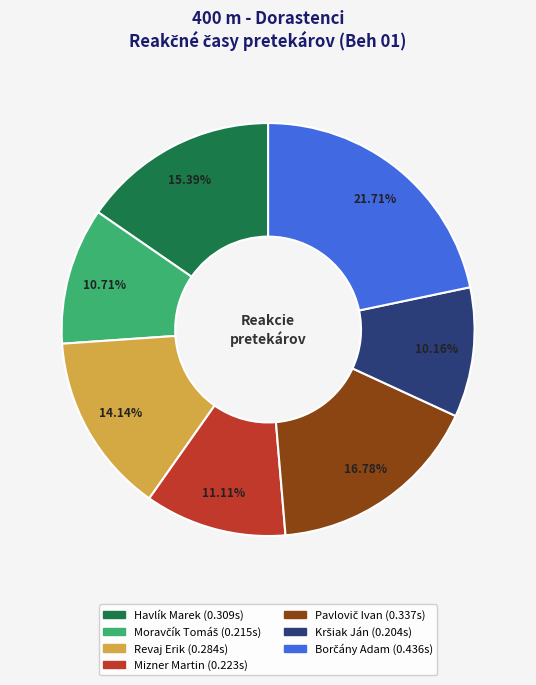

Is Revaj Erik the majority of the pie?

No